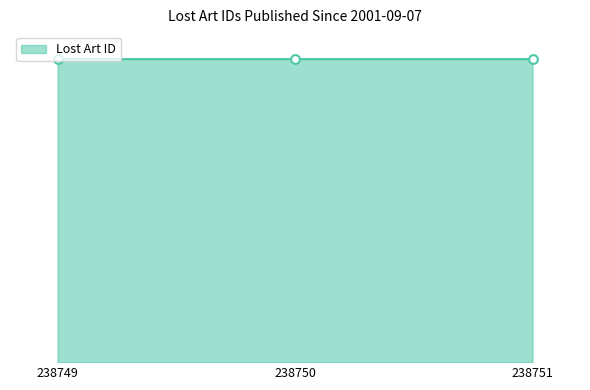

Does the chart have visible grid lines?

No